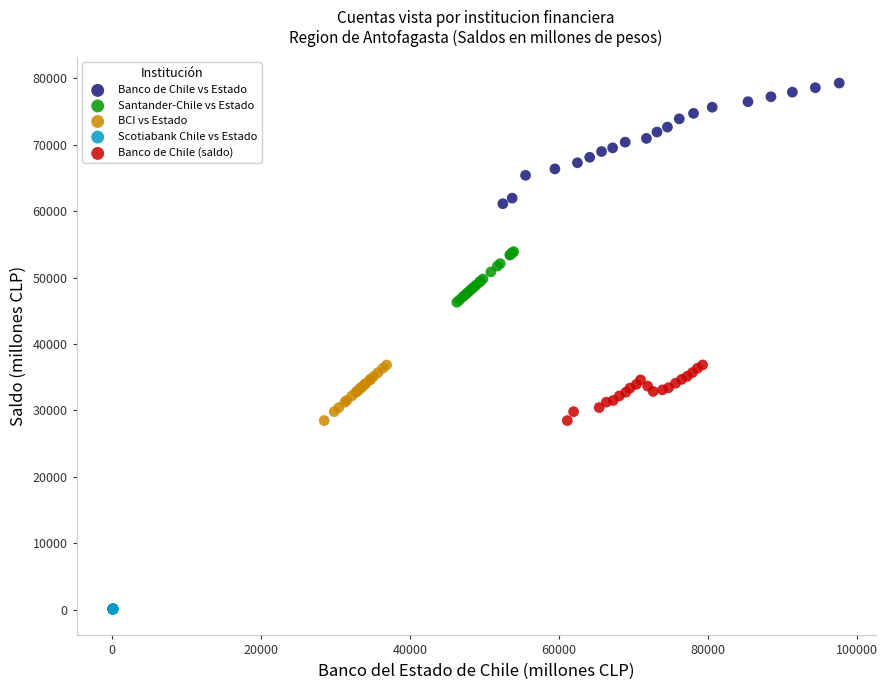

What are all the series names shown in the legend?

Banco de Chile vs Estado, Santander-Chile vs Estado, BCI vs Estado, Scotiabank Chile vs Estado, Banco de Chile (saldo)